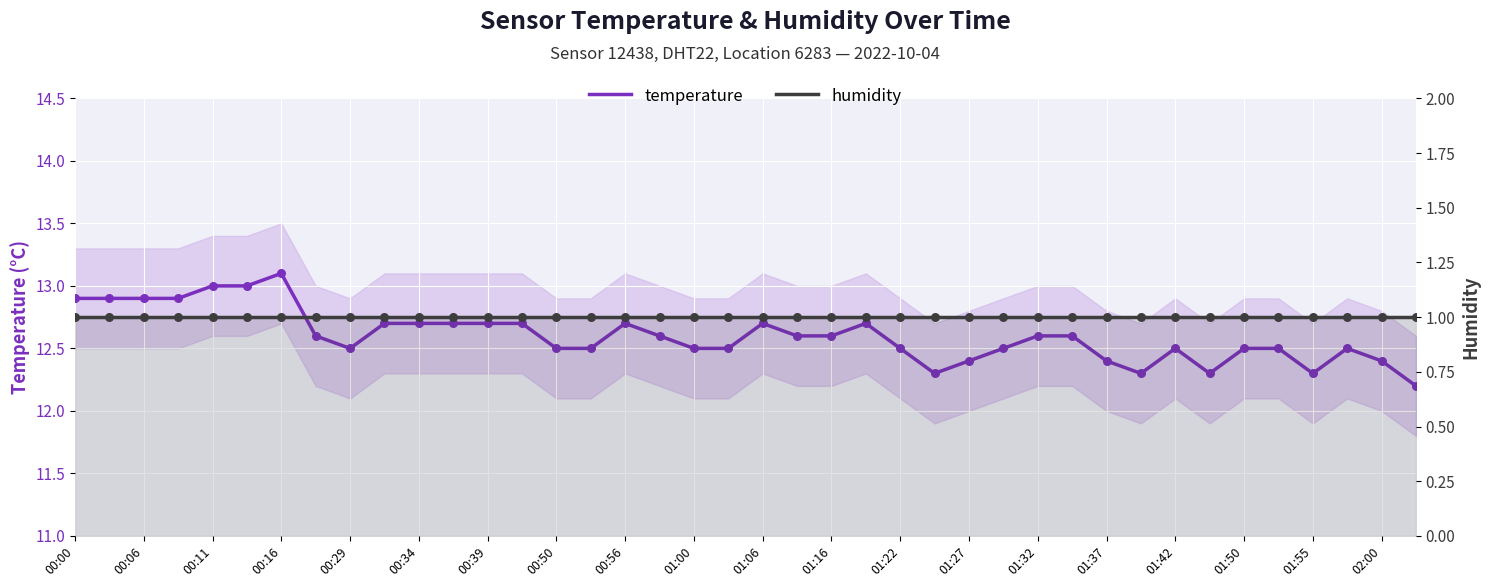

What are all the series names shown in the legend?

temperature, humidity